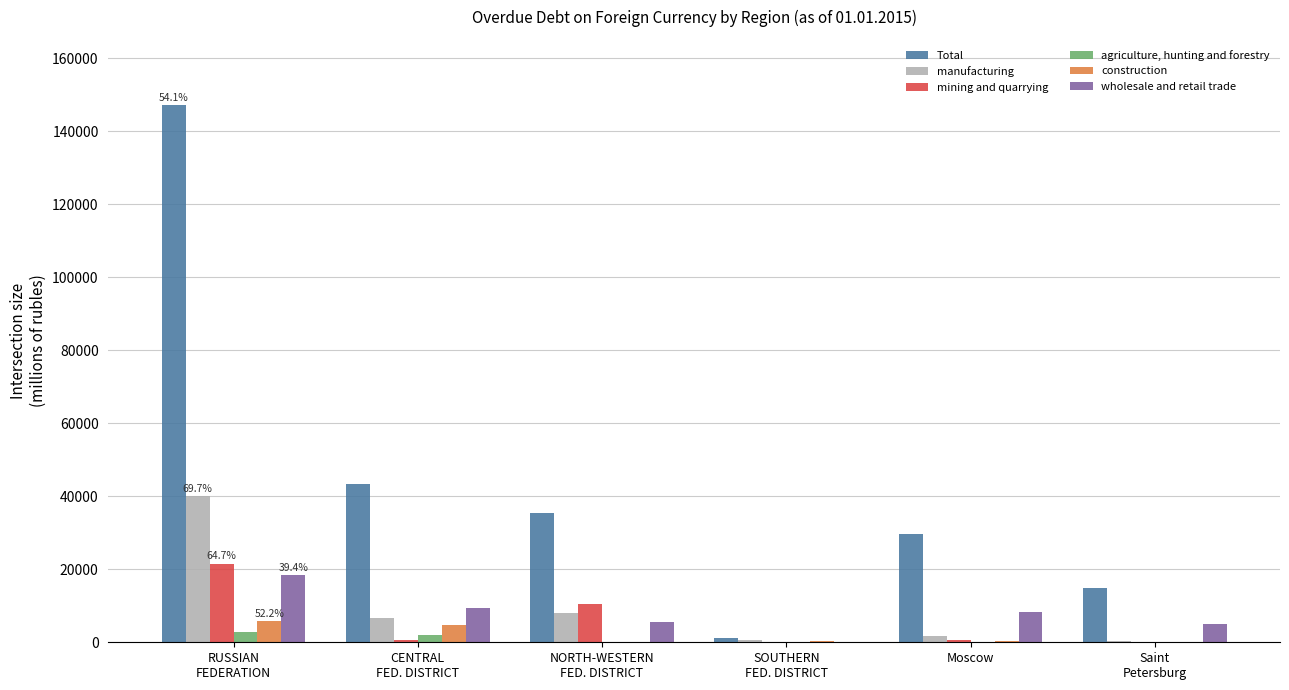

What is the highest value of the manufacturing series?

40083